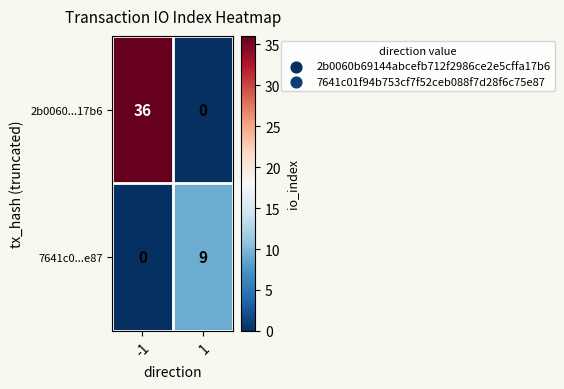

What value does the 7641c0...e87 series have at 1?

9